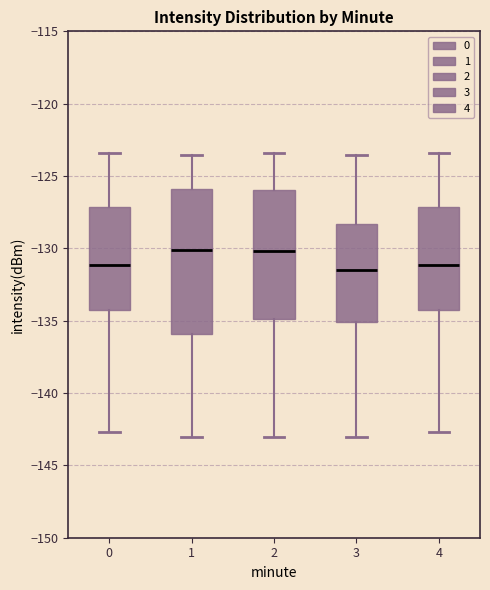

Reading left to right, read every box against the y-axis: the position of its median line, the range the box covers, and the ends of its whiskers. The values are not printed on the chart, so give them approximately, as read against the axis.

0: median -131.0, box -134.5 to -127.0, whiskers -142.5 to -123.5
1: median -130.0, box -136.0 to -126.0, whiskers -143.0 to -123.5
2: median -130.0, box -135.0 to -126.0, whiskers -143.0 to -123.5
3: median -131.5, box -135.0 to -128.5, whiskers -143.0 to -123.5
4: median -131.0, box -134.5 to -127.0, whiskers -142.5 to -123.5